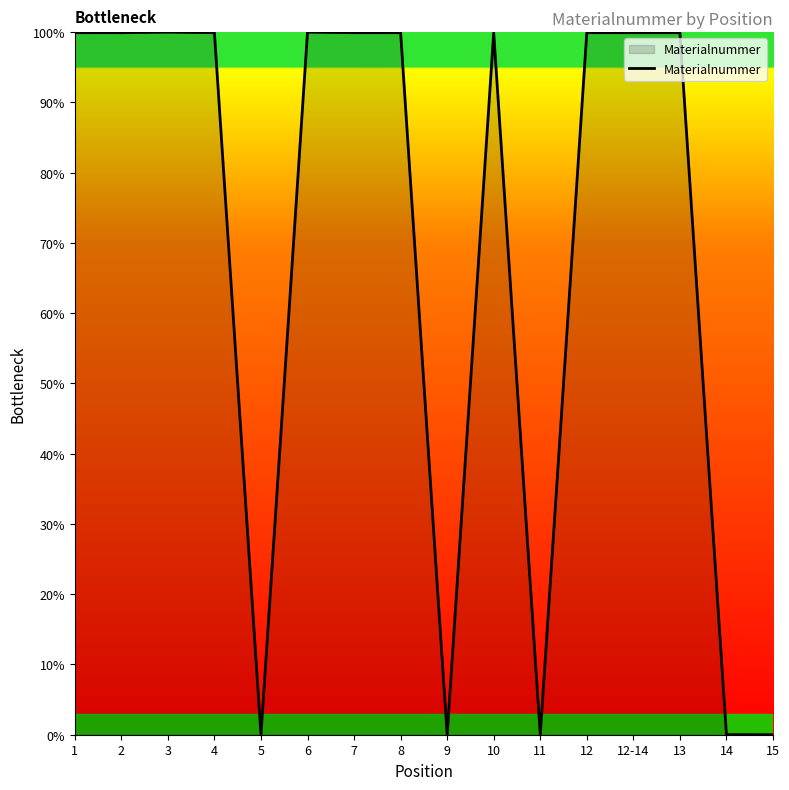

True or false: the data shows 52.0 at 12-14.

False